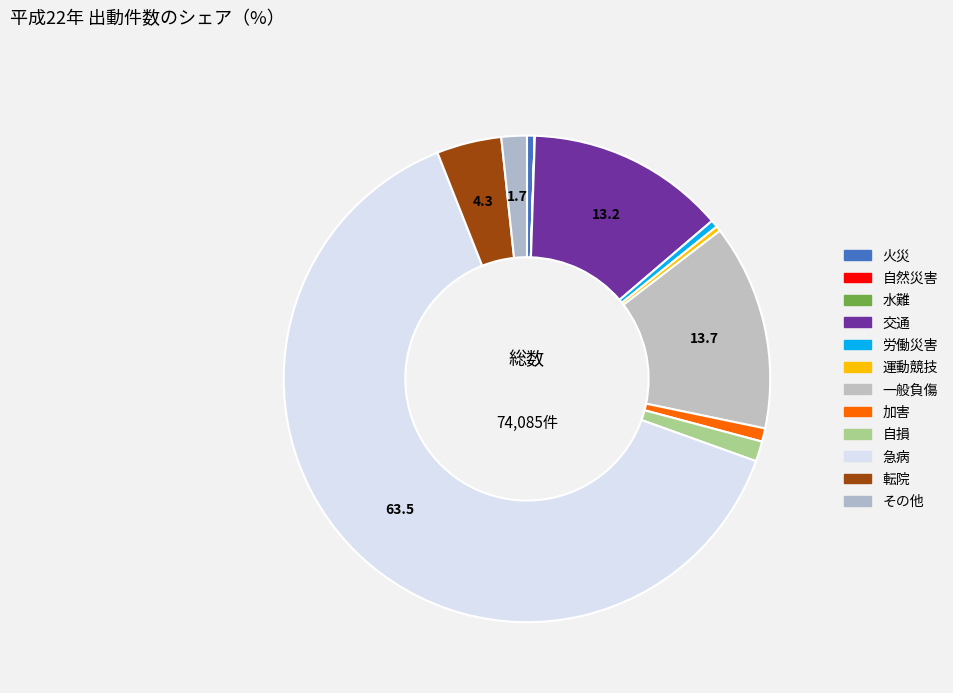

To the nearest percent, what portion does 交通 represent?

13%